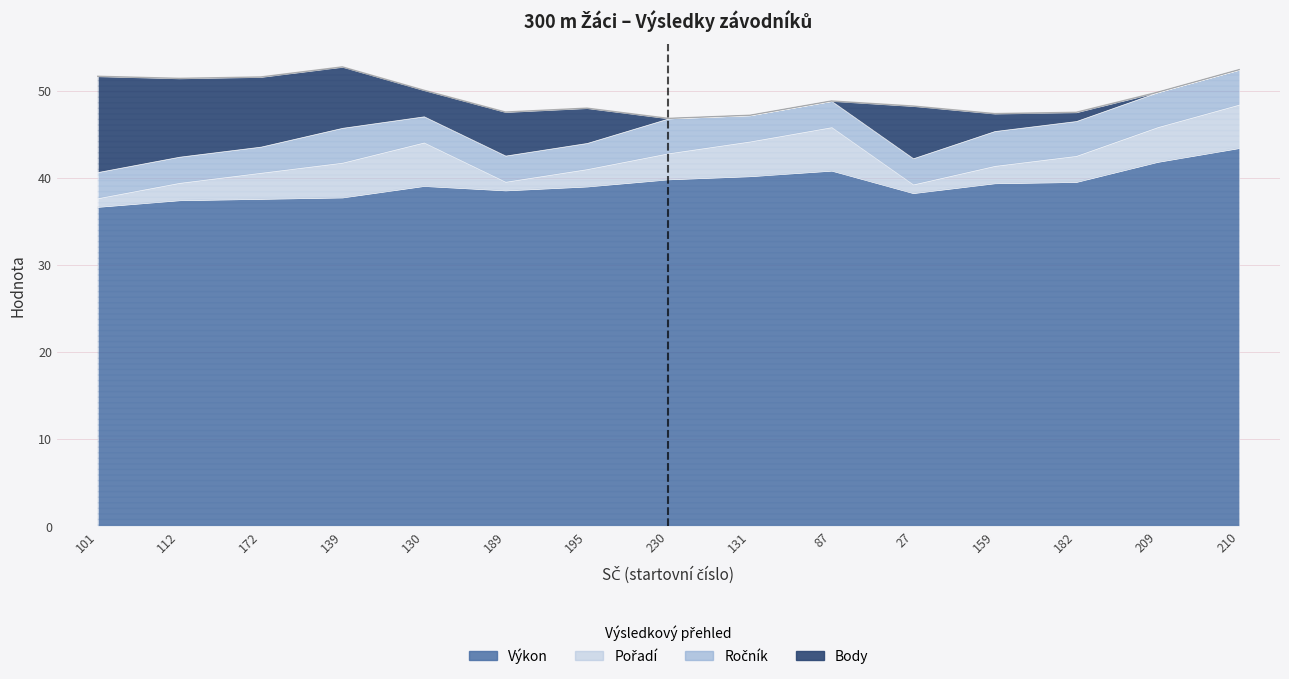

True or false: Ročník and Výkon cross at least once.

False